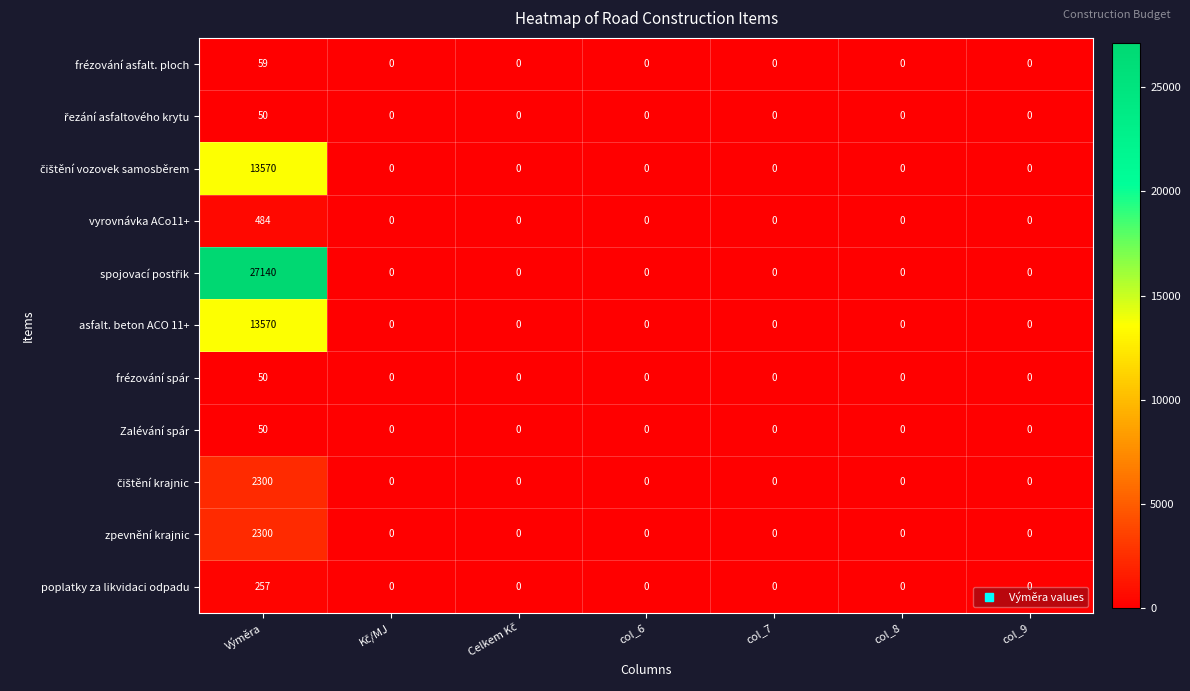

The vyrovnávka ACo11+ series shows 484 at Výměra. True or false?

True